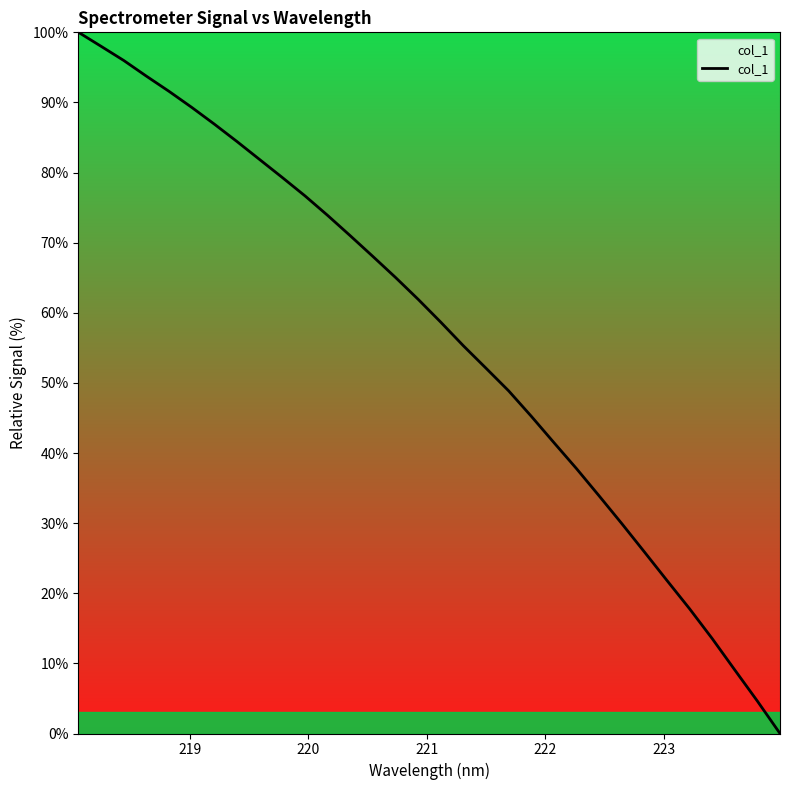

What is the difference between the maximum and minimum values?

100.0